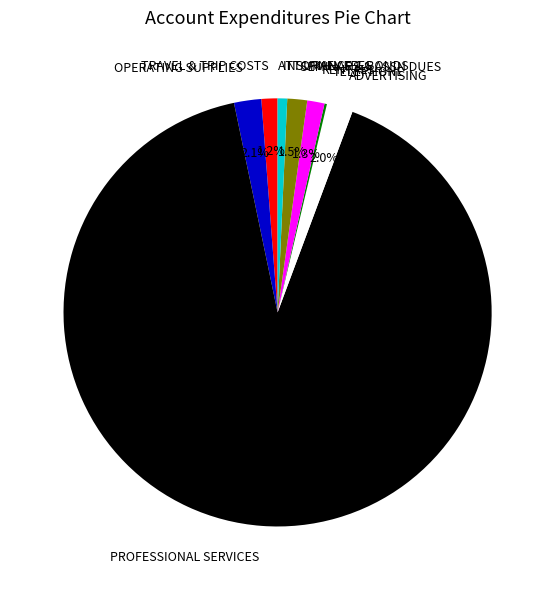

True or false: INSURANCE & BONDS accounts for 10% of the total.

False